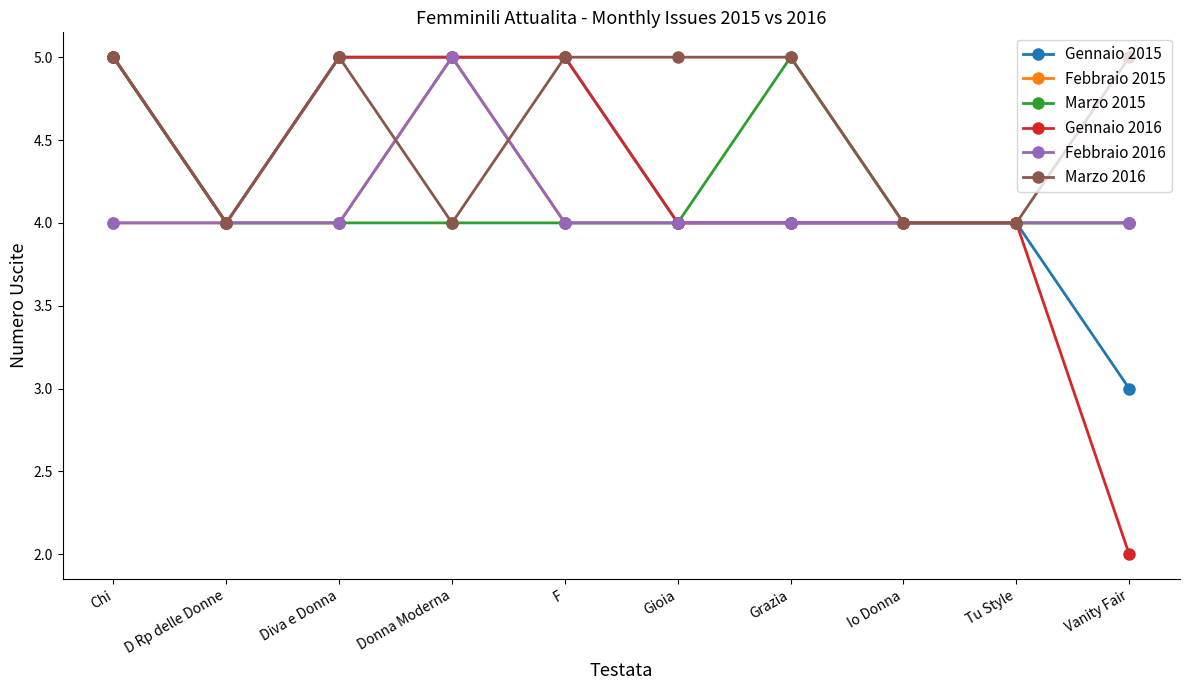

Which series ends up on top after the final intersection of Marzo 2016 and Febbraio 2015?

Marzo 2016